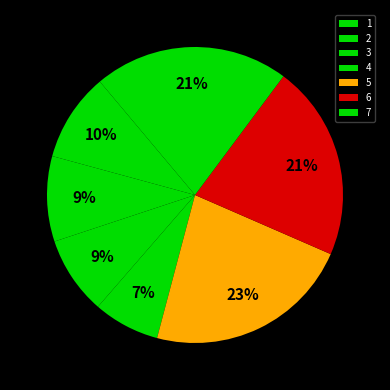

What is the ratio of the value at 5 to the value at 7?

1.1